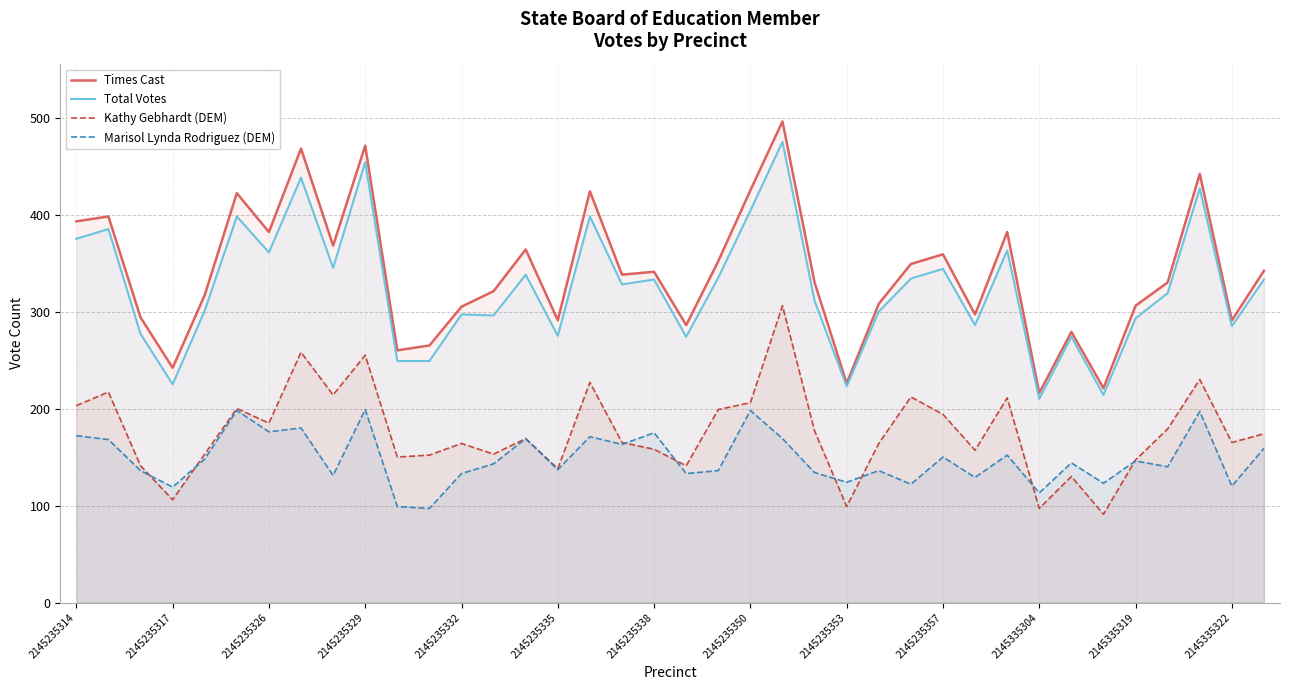

What is the maximum value shown in the chart?

496